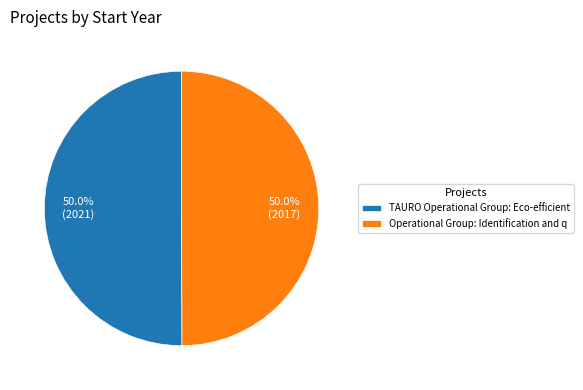

What is the ratio of the value at TAURO Operational Group: Eco-efficient to the value at Operational Group: Identification and q?

1.0